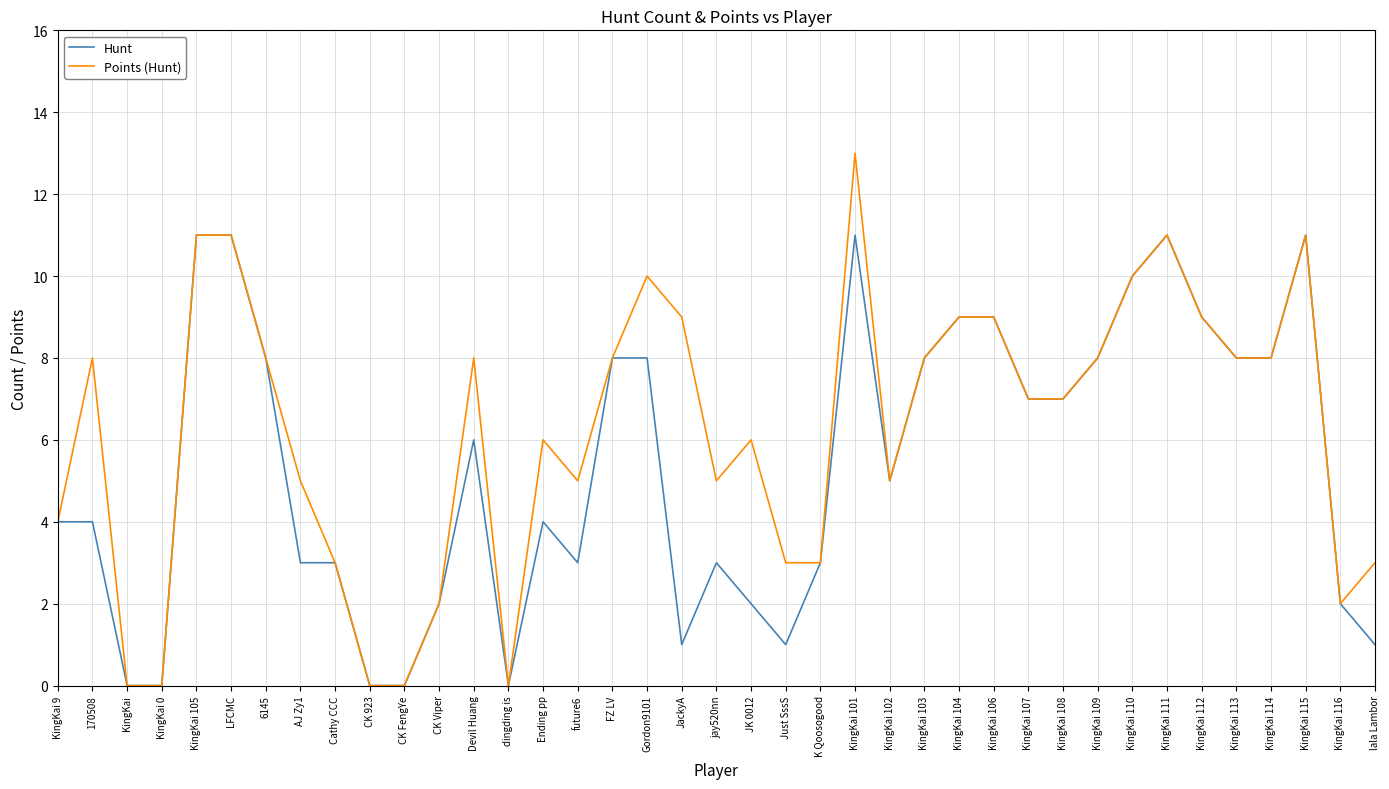

How many lines are shown in the chart?

2